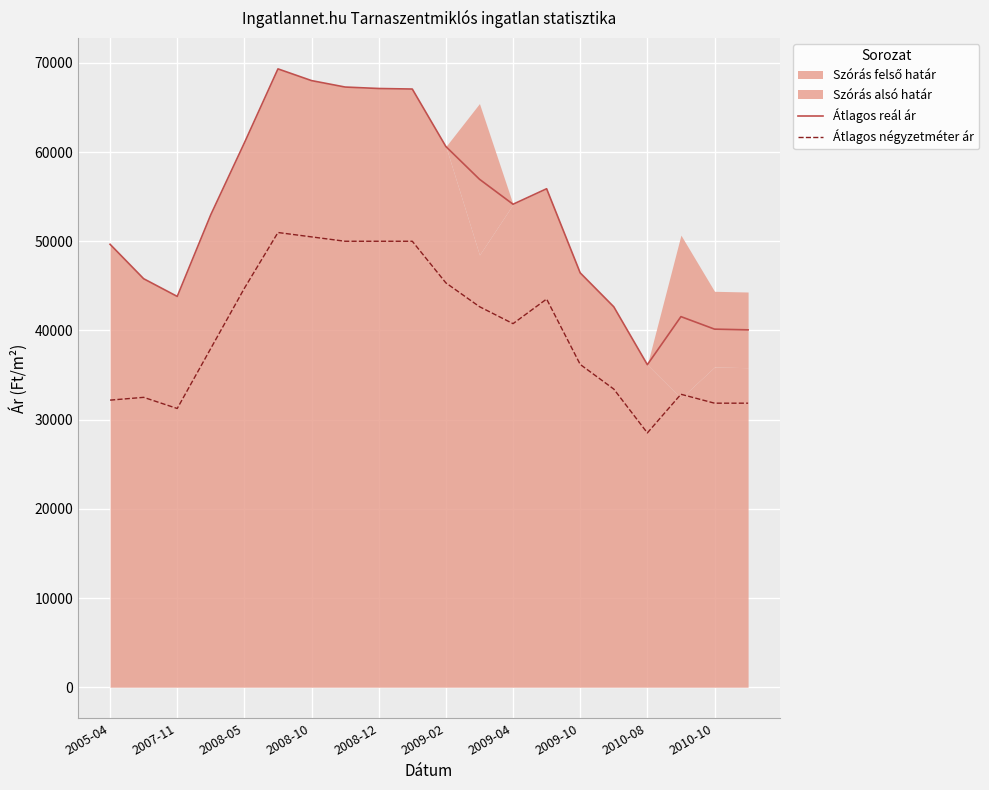

True or false: Átlagos négyzetméter ár and Átlagos reál ár intersect in this chart.

False